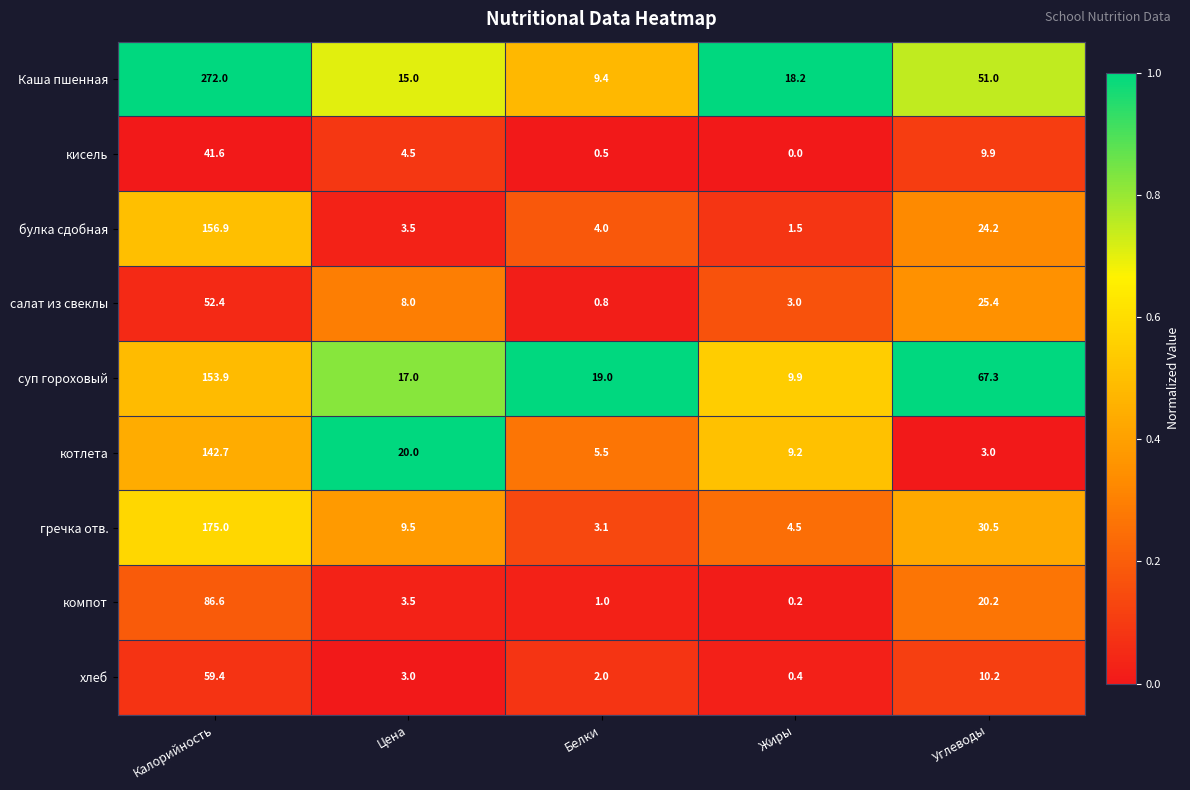

Between Белки and Углеводы, which series saw the biggest shift?

суп гороховый